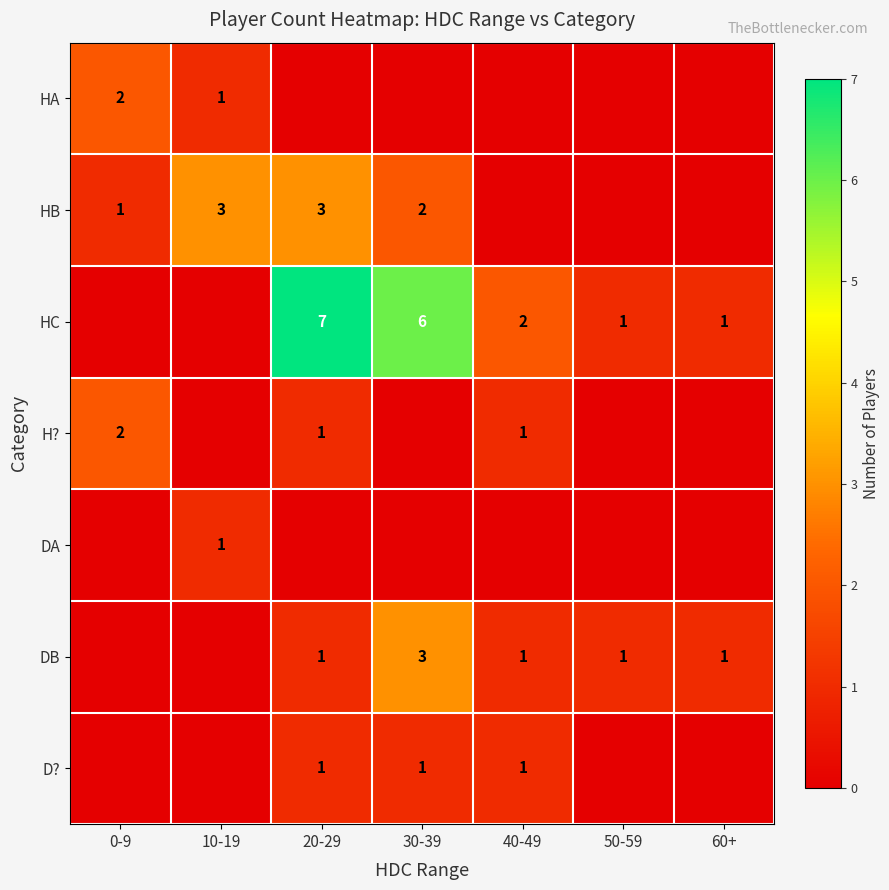

Between 0-9 and 20-29, which is larger?

0-9